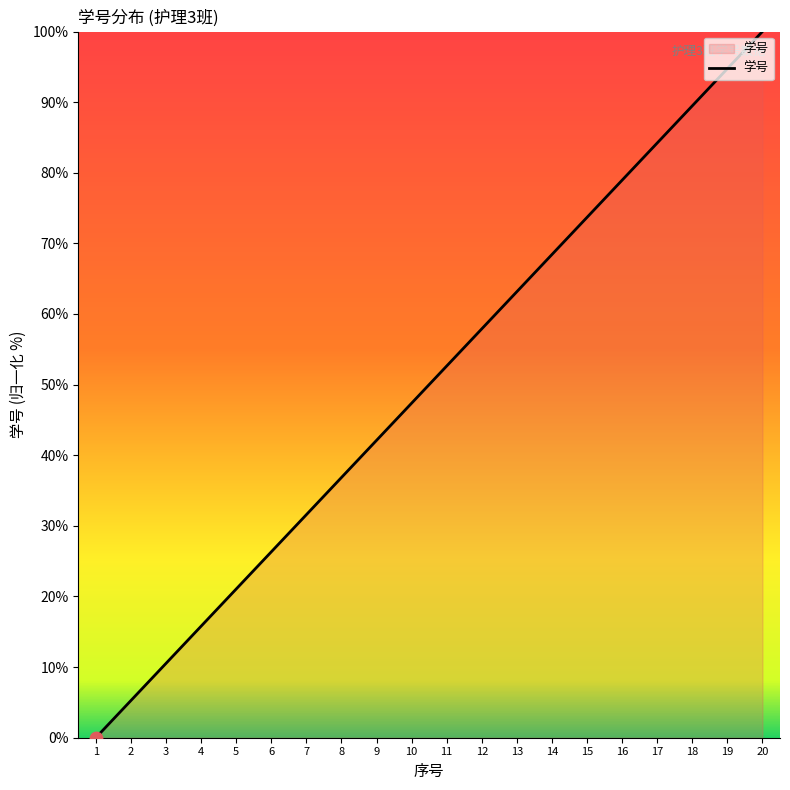

What is the ratio of the value at 4 to the value at 16?

0.2